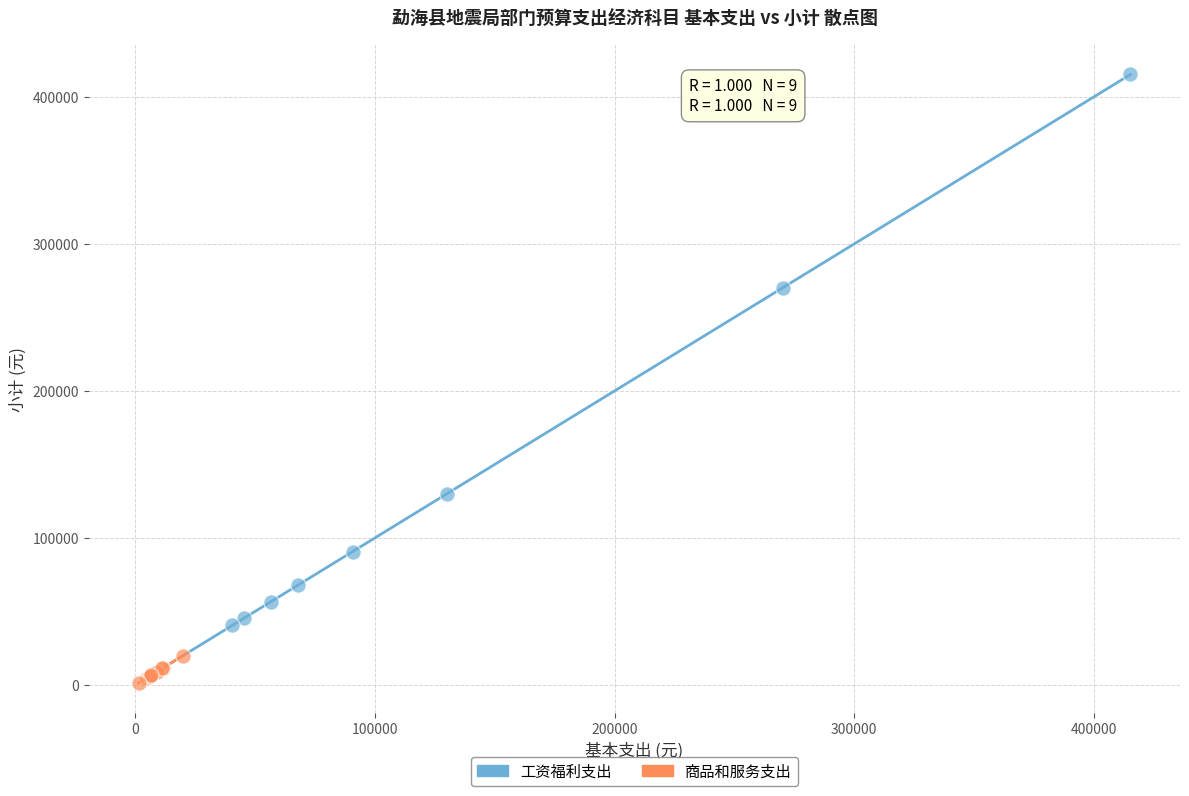

Which series contains the highest Y value?

工资福利支出